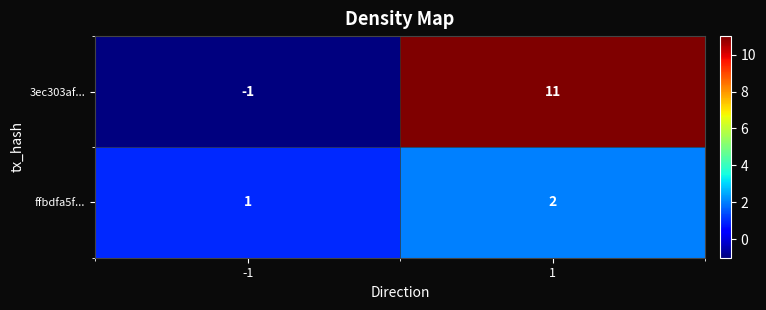

How many values in the 3ec303af... series are below 11?

1